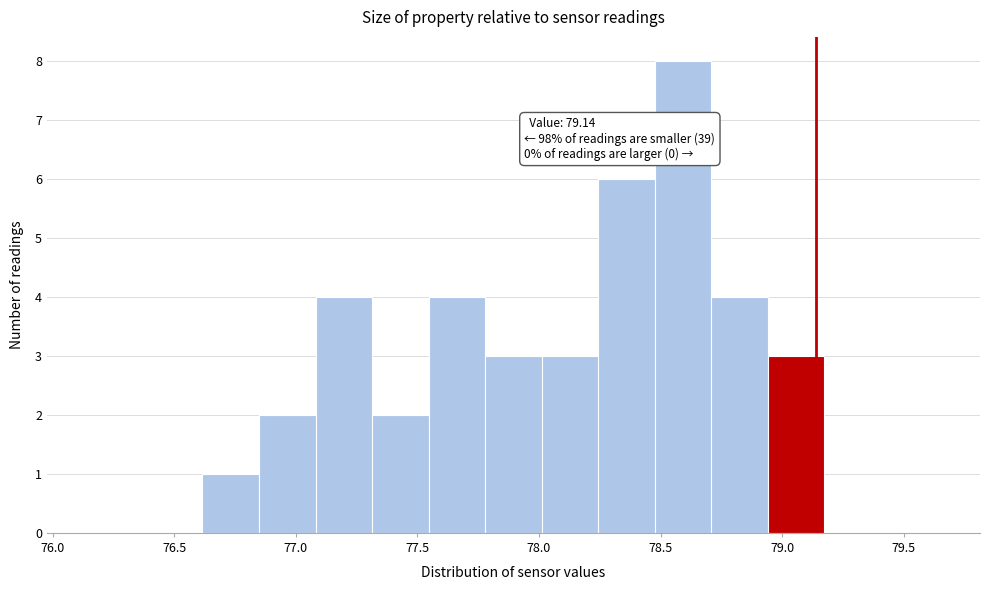

Over which range of the x-axis is the bar tallest?

78.50 to 78.70